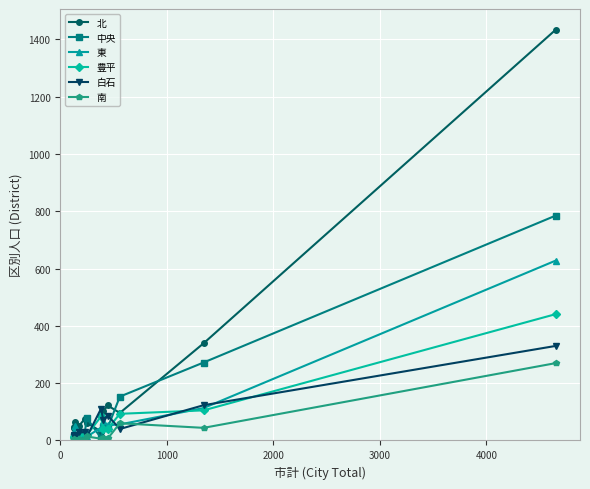

At how many categories does at least one series exceed 1071?

1